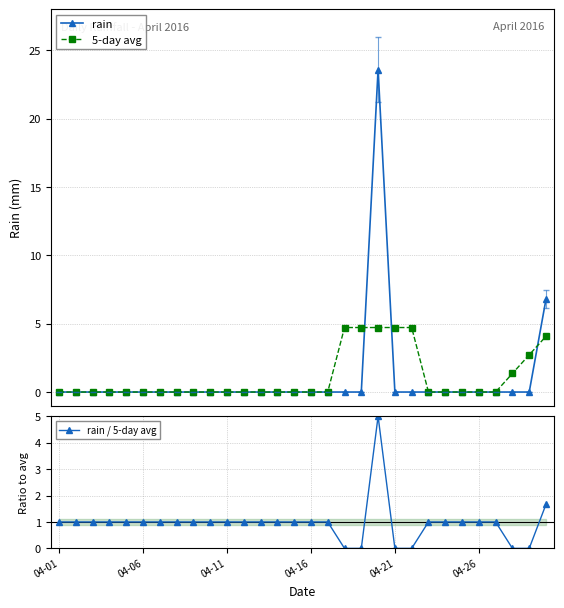

Which category has the lowest value in the 5-day avg series?

04-01